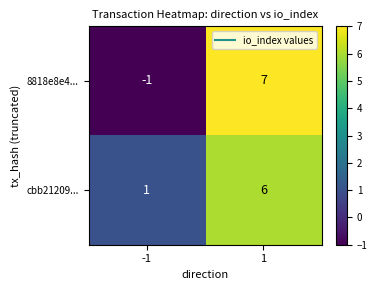

What is the minimum value shown in the chart?

-1